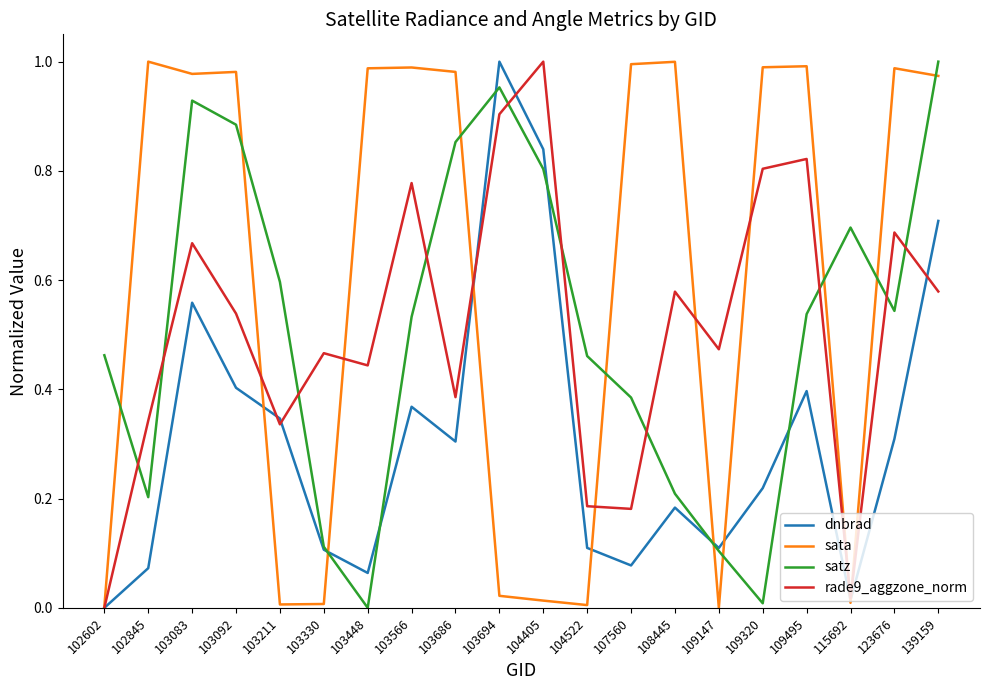

Between 103448 and 104405, which series saw the biggest shift?

sata